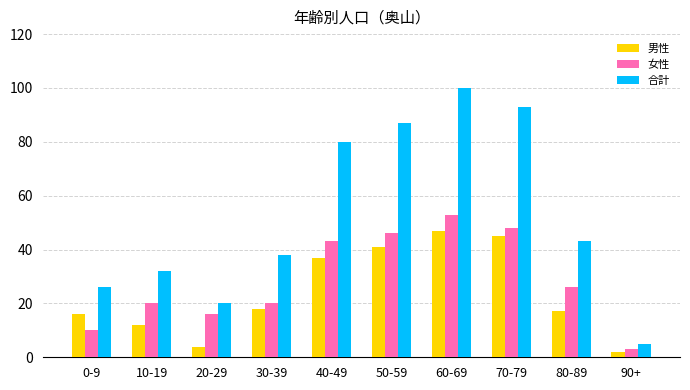

What is the average value of the 合計 series?

52